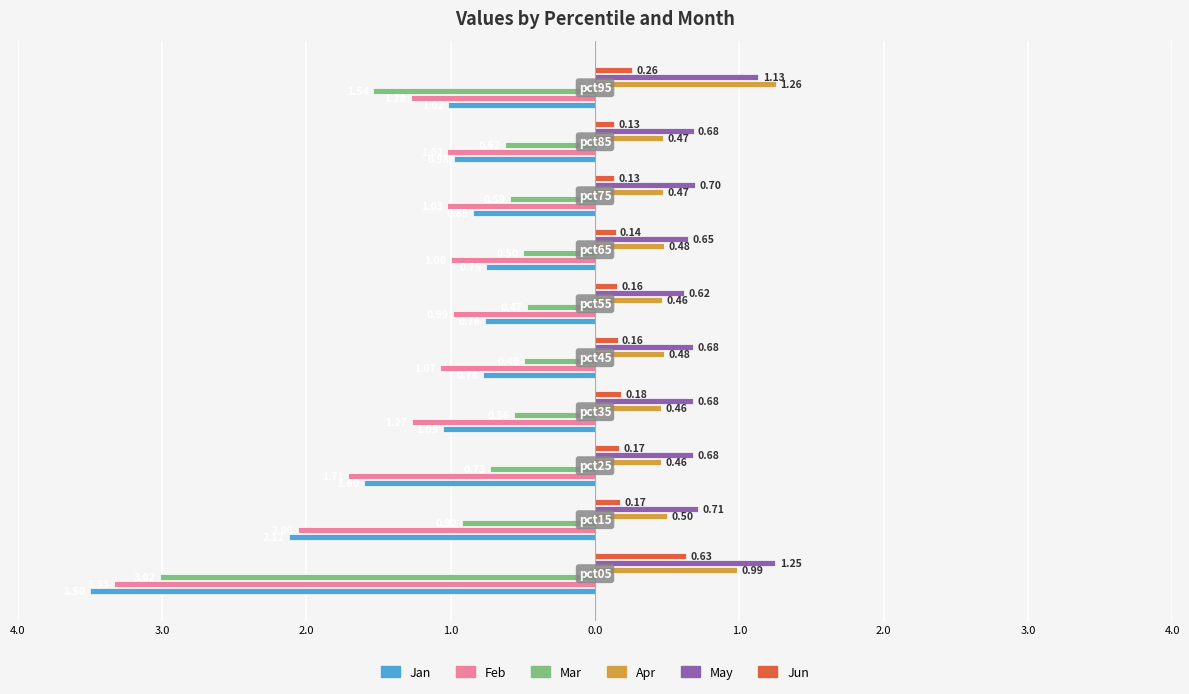

Which series has the widest spread of values?

Jan